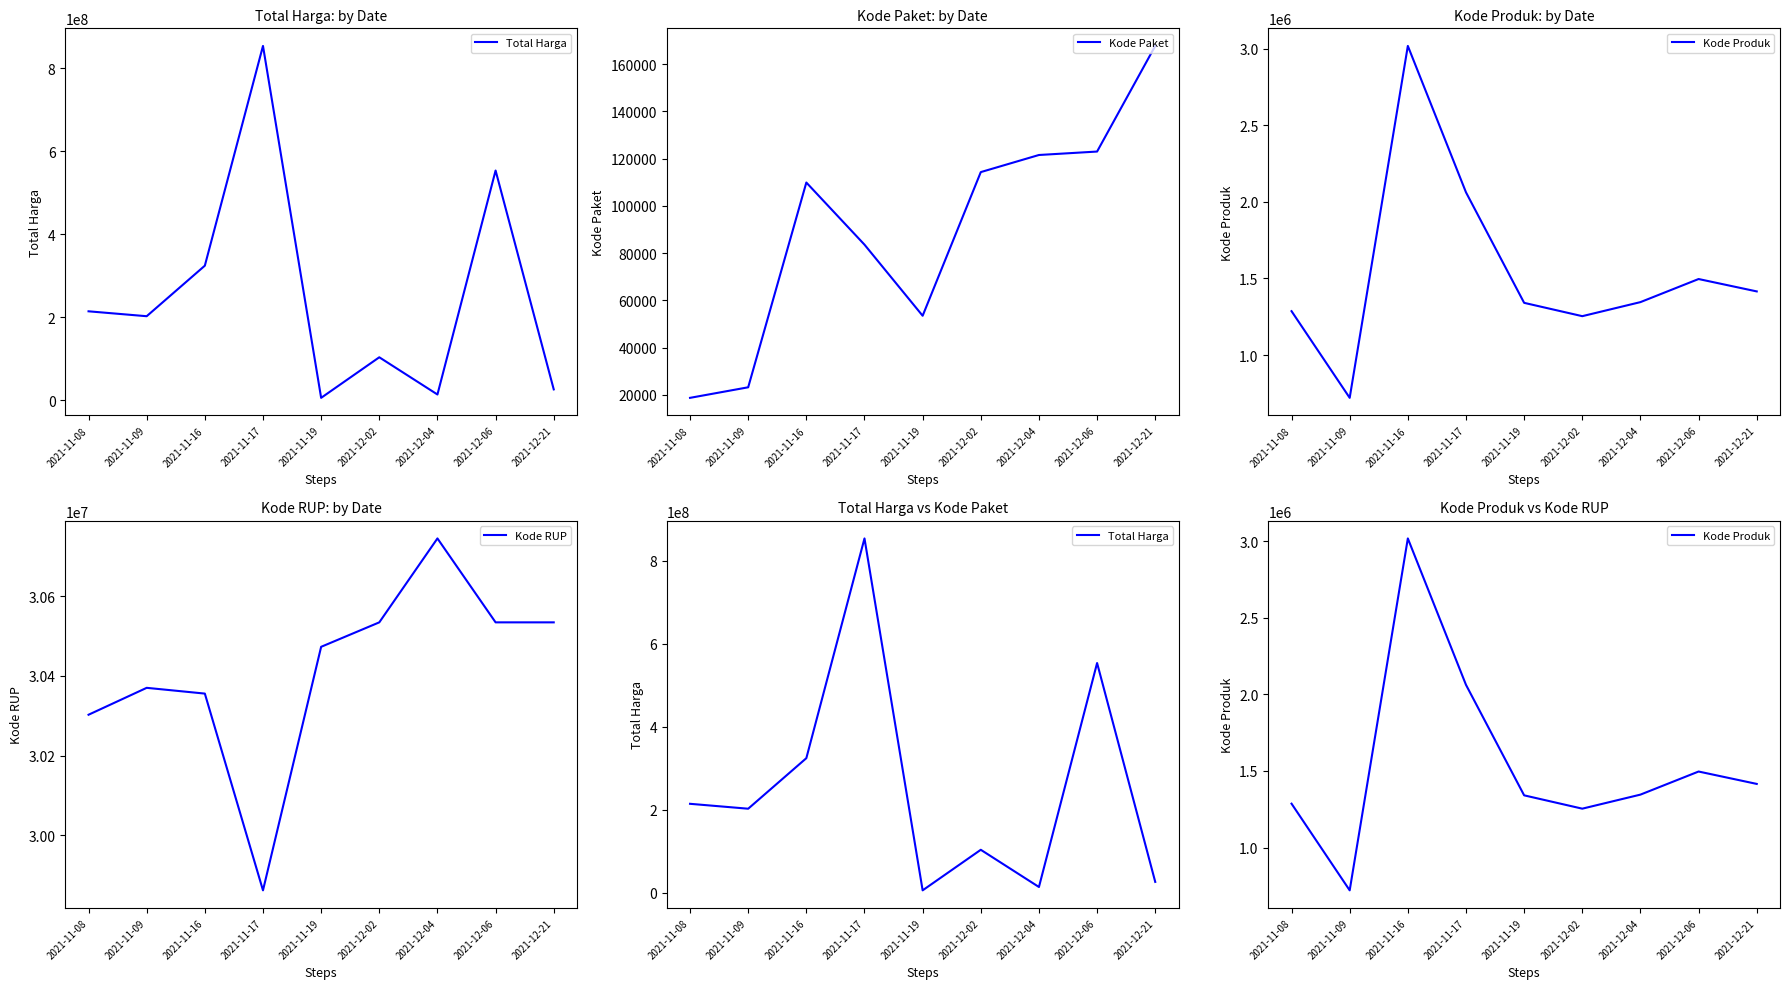

What is the difference between the maximum and minimum values in the Kode RUP series?

883535